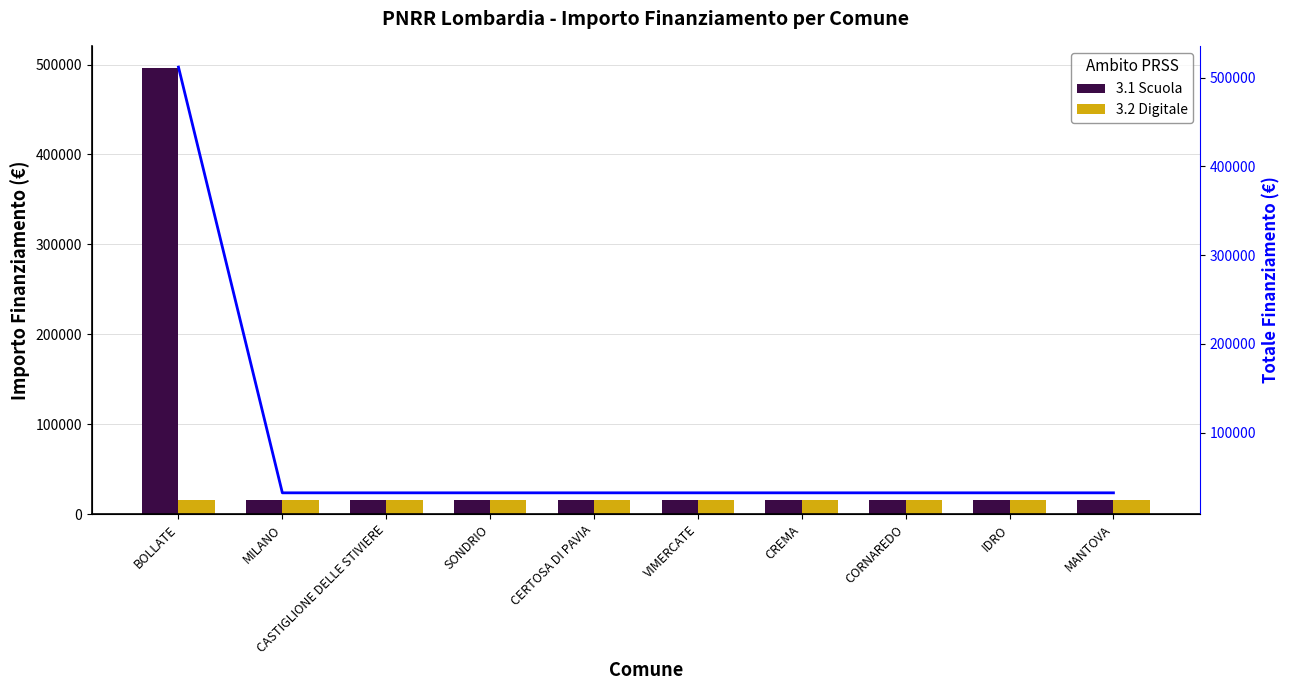

Is it true that Totale cumulativo equals 512000 at BOLLATE?

True